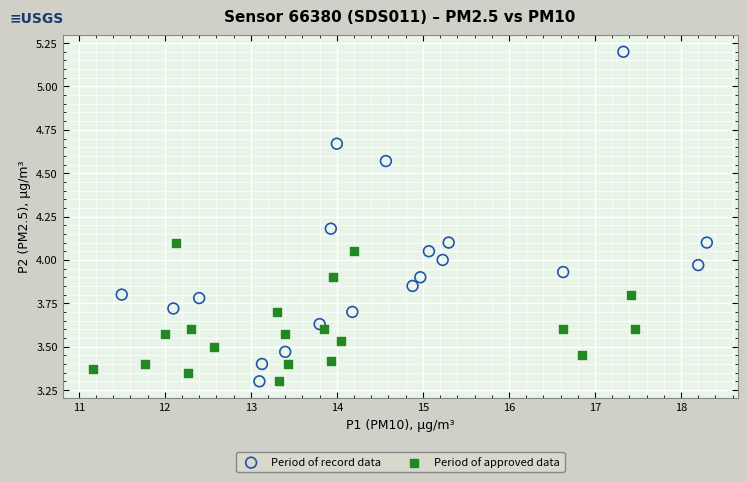

Which series has the widest spread of Y values?

Period of record data